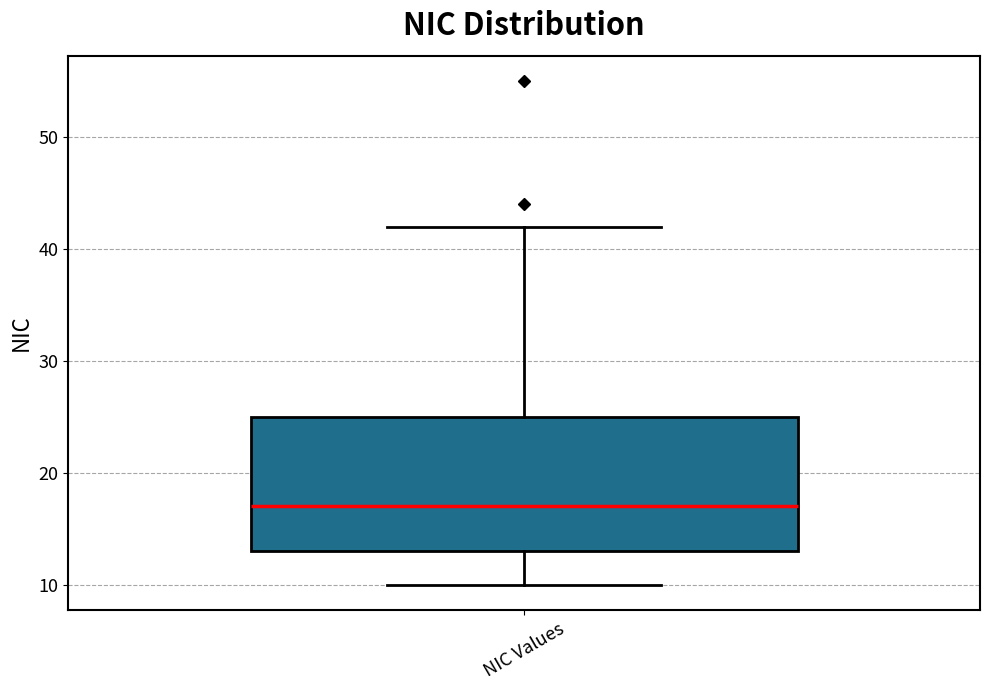

Read this box plot against the y-axis: the position of the median line, the range covered by the box, and the ends of both whiskers. The values are not printed on the chart, so give them approximately, as read against the axis.

median 17, box 13 to 25, whiskers 10 to 42